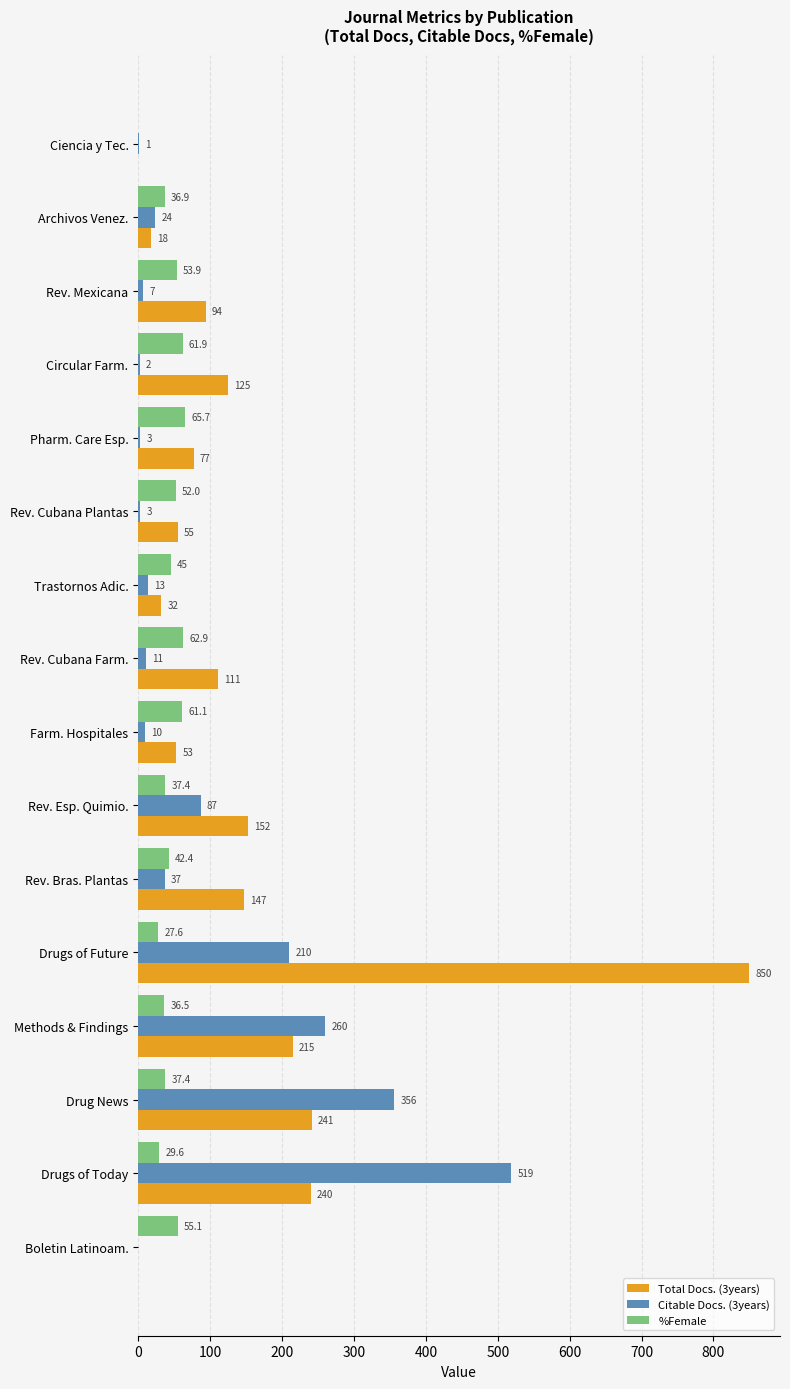

Which series has the largest range (max minus min)?

Total Docs. (3years)